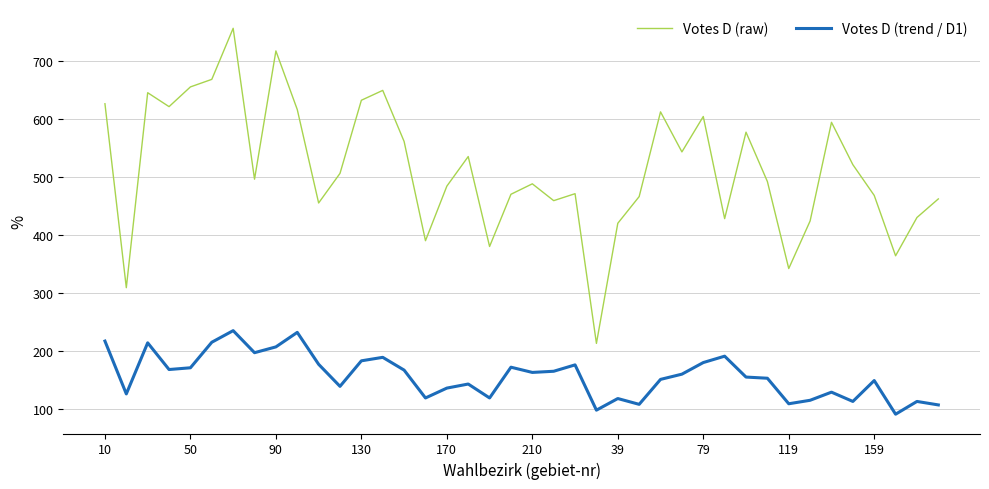

How many lines are shown in the chart?

2